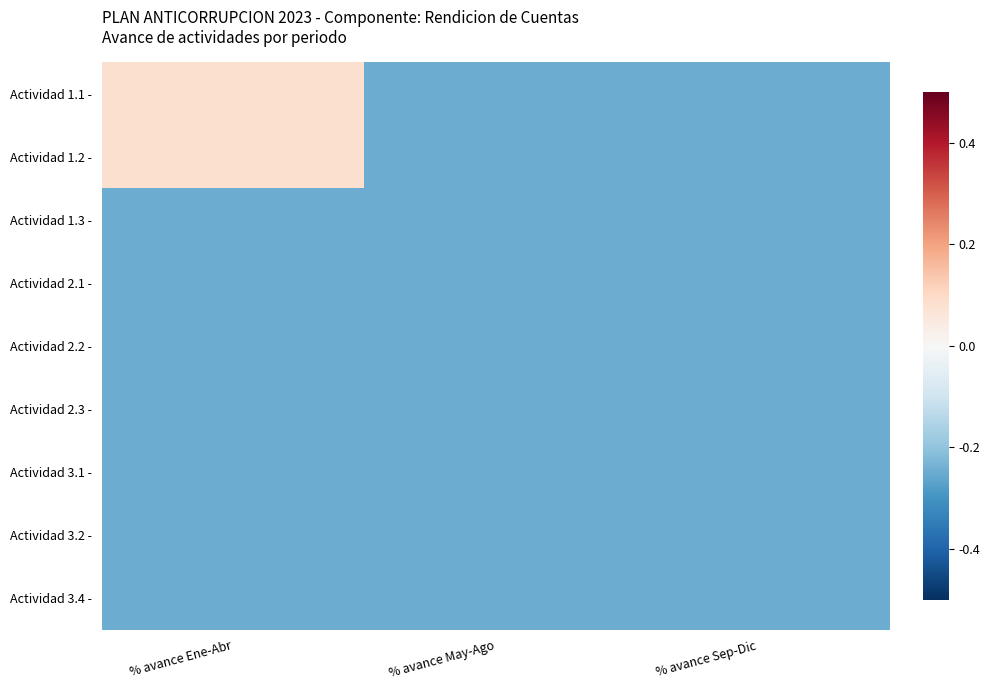

At how many categories does at least one series exceed 0?

1